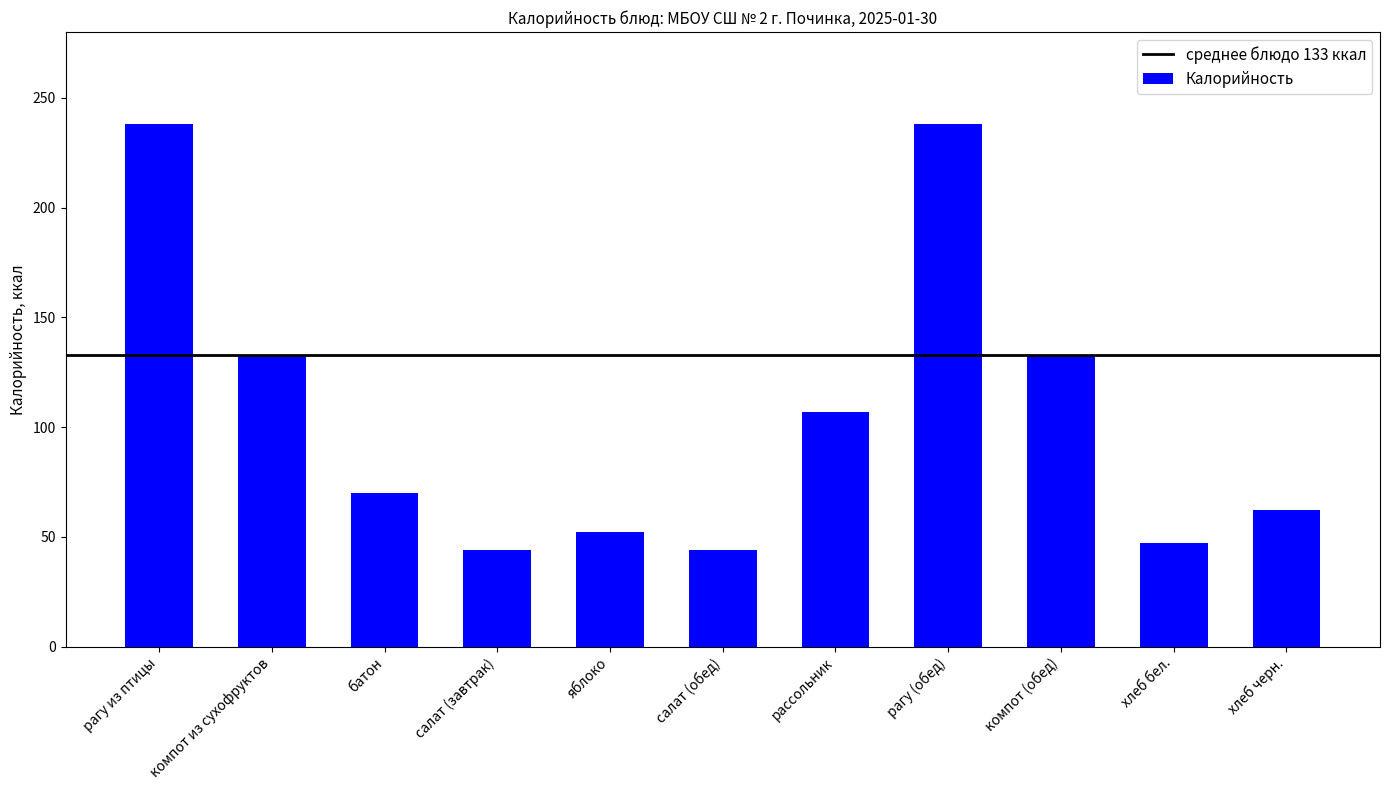

What position from the right is хлеб бел.?

2